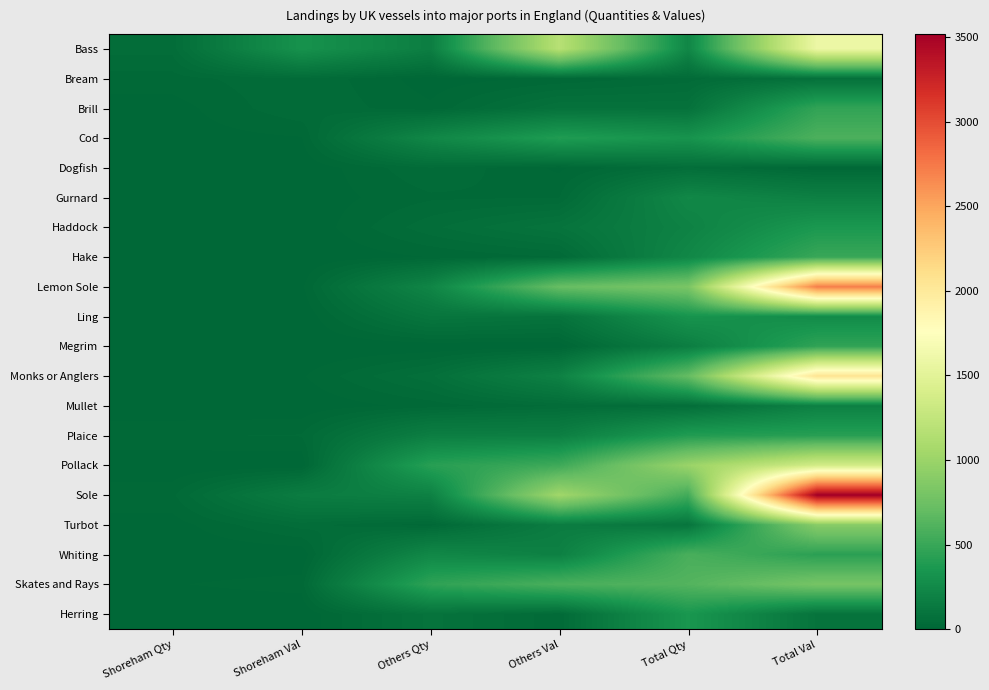

Count the number of data series in this chart.

20